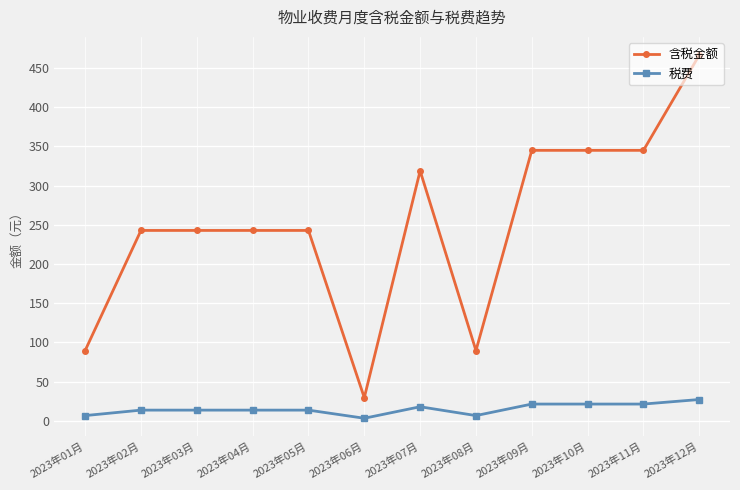

True or false: 含税金额 and 税费 cross at least once.

False